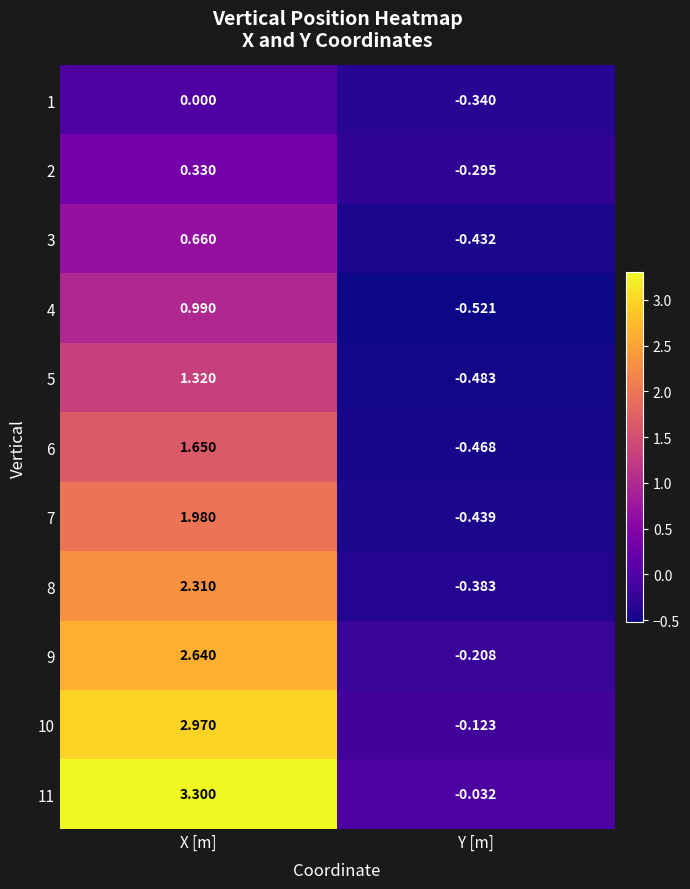

Which series has the widest spread of values?

11